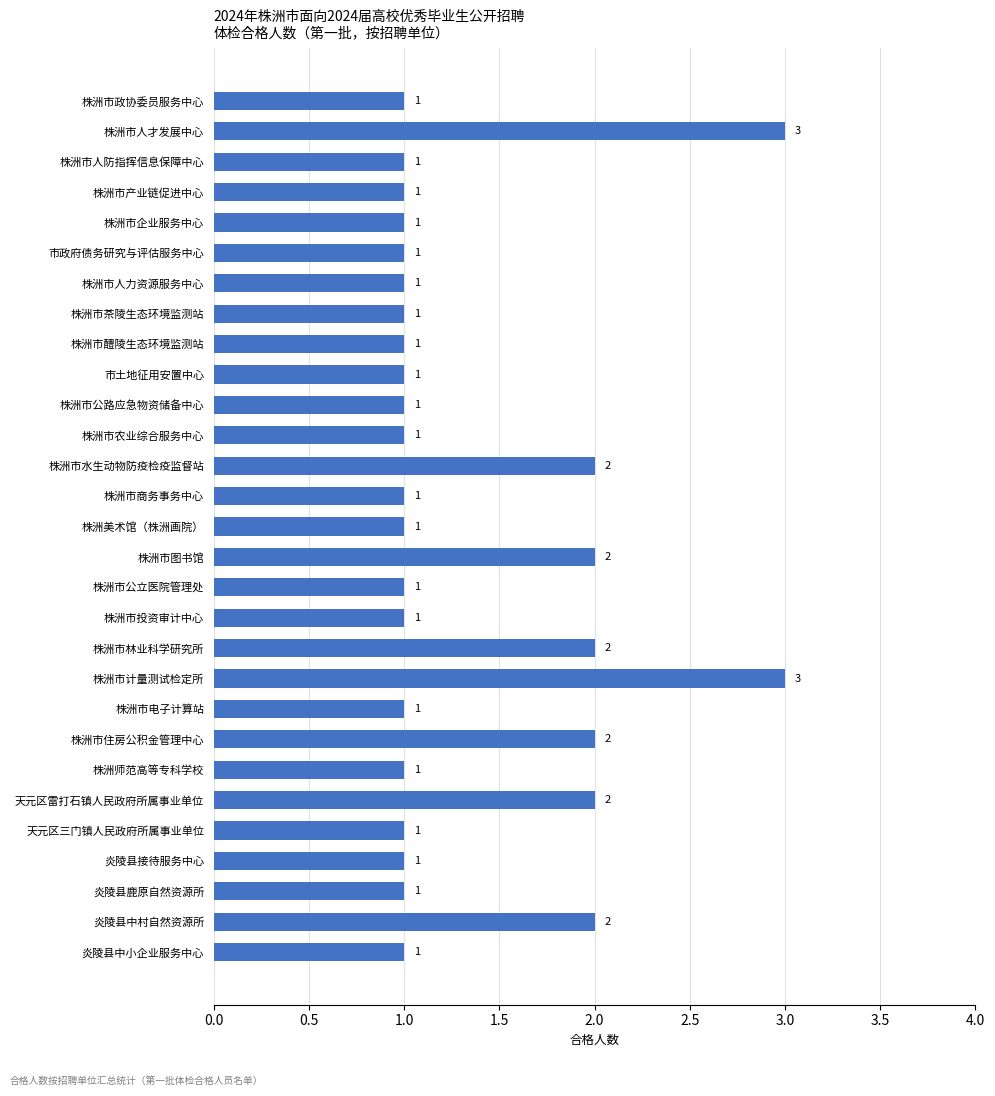

Reading top to bottom, transcribe all the data shown in this chart.

株洲市政协委员服务中心=1	株洲市人才发展中心=3	株洲市人防指挥信息保障中心=1	株洲市产业链促进中心=1	株洲市企业服务中心=1	市政府债务研究与评估服务中心=1	株洲市人力资源服务中心=1	株洲市茶陵生态环境监测站=1	株洲市醴陵生态环境监测站=1	市土地征用安置中心=1	株洲市公路应急物资储备中心=1	株洲市农业综合服务中心=1	株洲市水生动物防疫检疫监督站=2	株洲市商务事务中心=1	株洲美术馆（株洲画院）=1	株洲市图书馆=2	株洲市公立医院管理处=1	株洲市投资审计中心=1	株洲市林业科学研究所=2	株洲市计量测试检定所=3	株洲市电子计算站=1	株洲市住房公积金管理中心=2	株洲师范高等专科学校=1	天元区雷打石镇人民政府所属事业单位=2	天元区三门镇人民政府所属事业单位=1	炎陵县接待服务中心=1	炎陵县鹿原自然资源所=1	炎陵县中村自然资源所=2	炎陵县中小企业服务中心=1